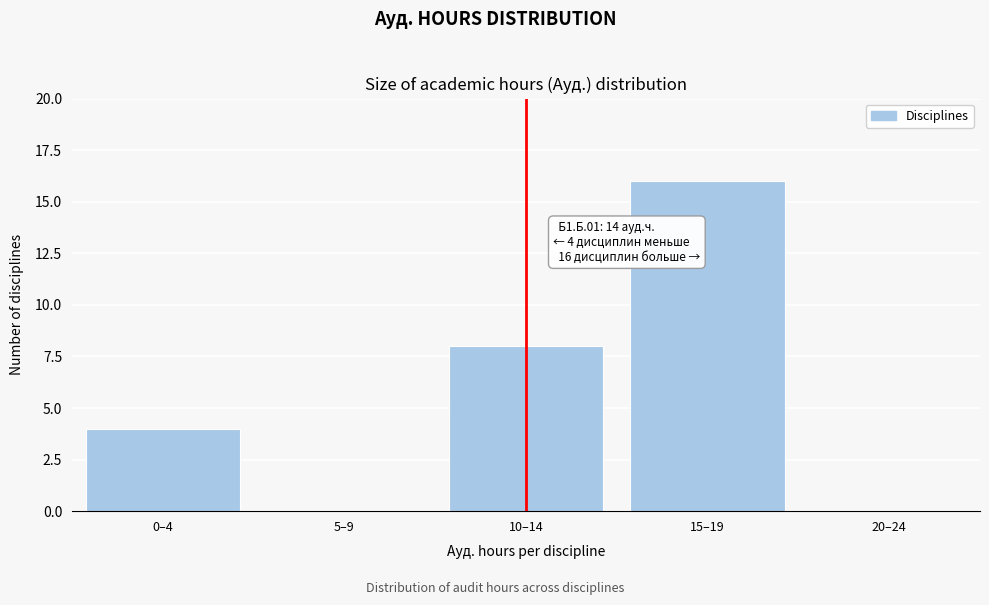

Reading left to right, list all the values displayed in this chart.

0–4=4	5–9=0	10–14=8	15–19=16	20–24=0